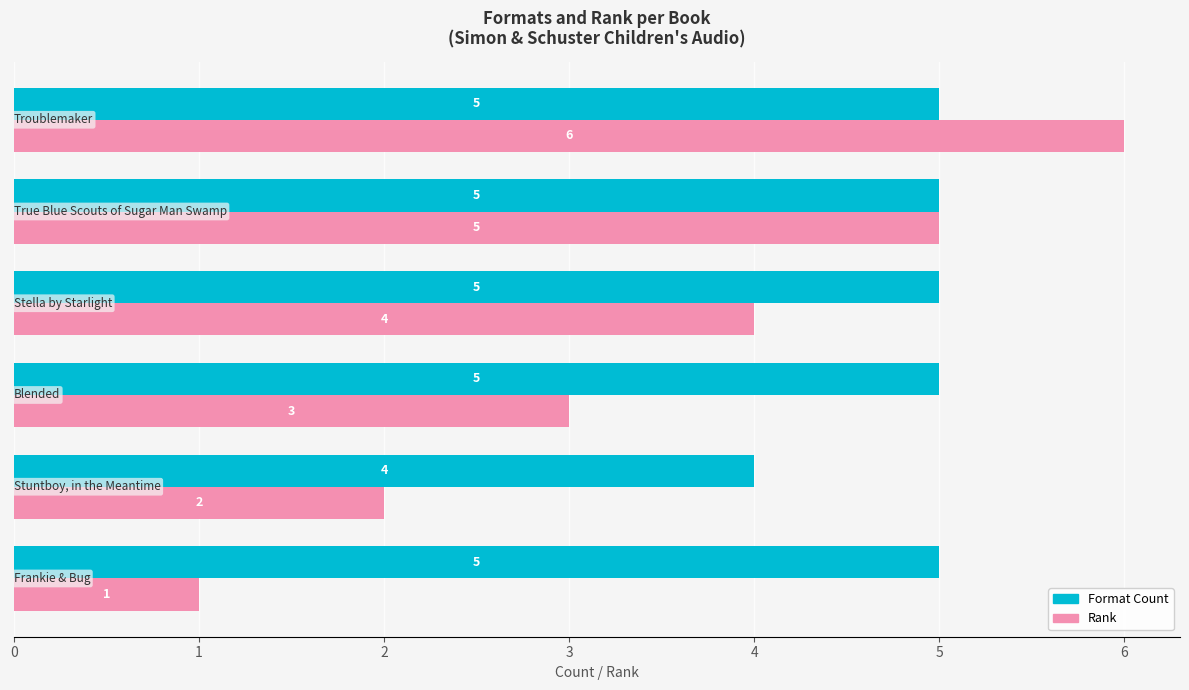

Which series has the widest spread of values?

Rank